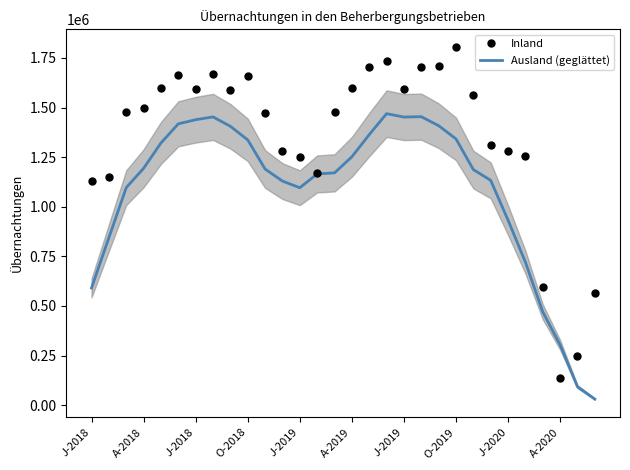

Rank the categories by Inland value from lowest to highest.

27, 28, 29, 26, J-2018, A-2018, 13, 12, 25, 11, 24, 23, 10, J-2018, 14, O-2018, 22, J-2020, J-2019, 18, J-2019, 15, A-2020, A-2019, O-2019, 16, 19, 20, 17, 21